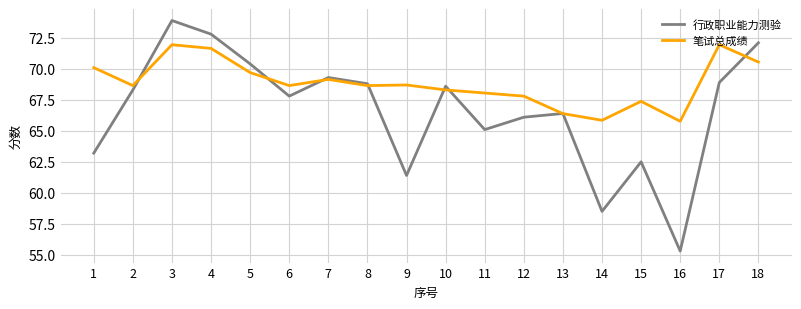

Is the value of 行政职业能力测验 at 2 greater than the value of 笔试总成绩 at 14?

Yes